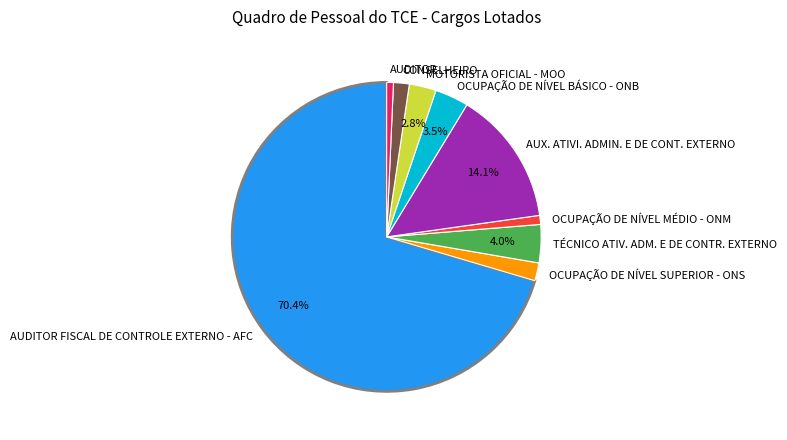

Does any single category account for the majority?

Yes